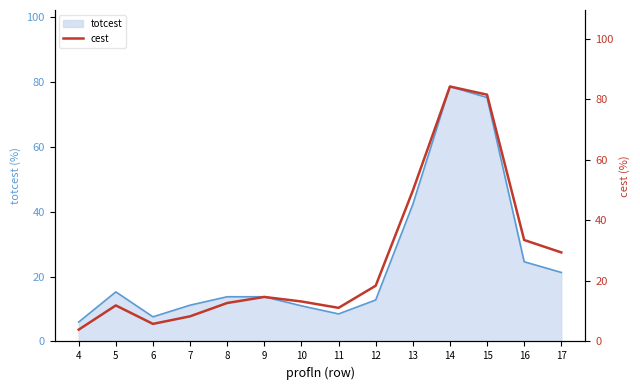

At which label does totcest reach its peak?

14